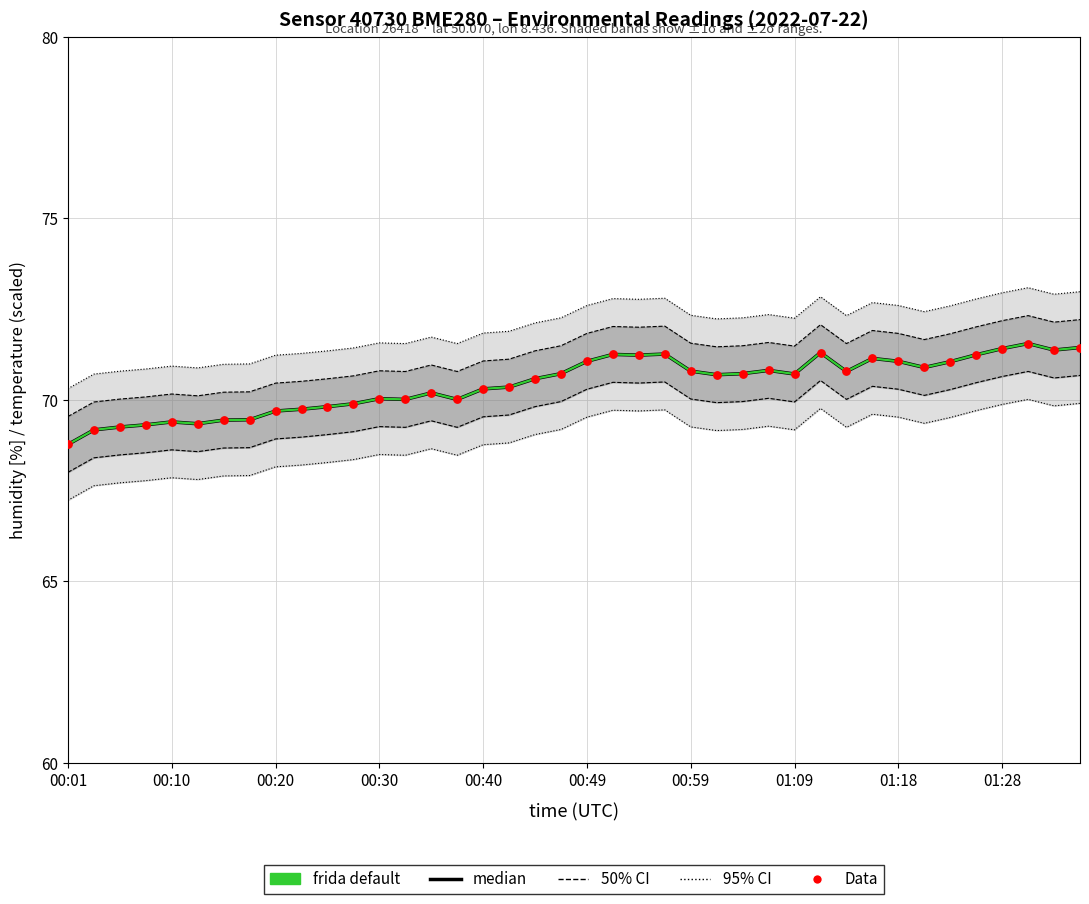

At how many categories does at least one series exceed 36?

40